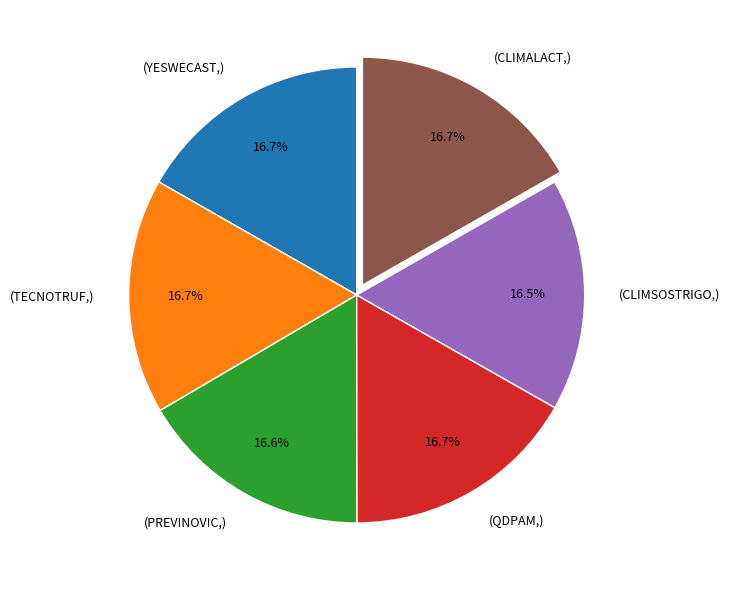

Is (PREVINOVIC,) the majority of the pie?

No